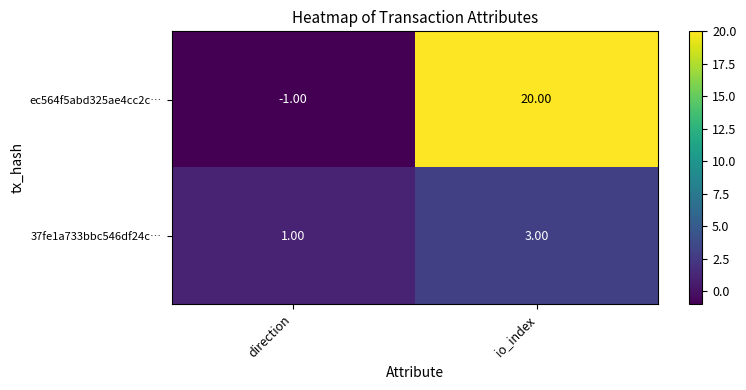

What is the spread (max minus min) of values at io_index?

17